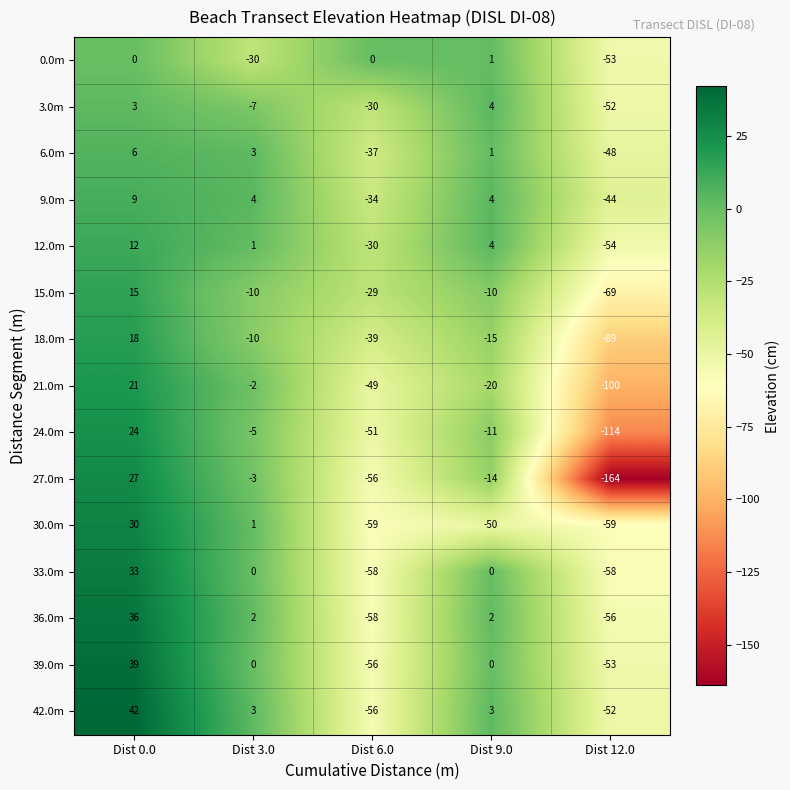

How many series are shown in this chart?

15